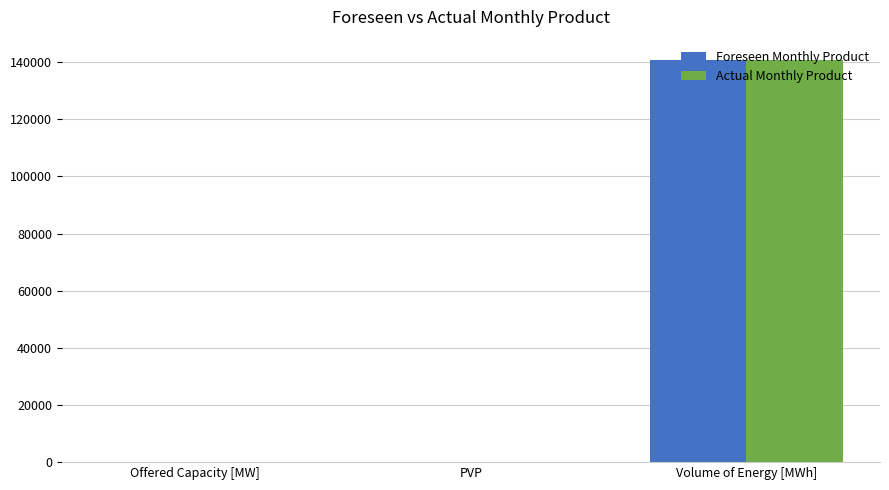

What is the sum of all Foreseen Monthly Product values?

140995